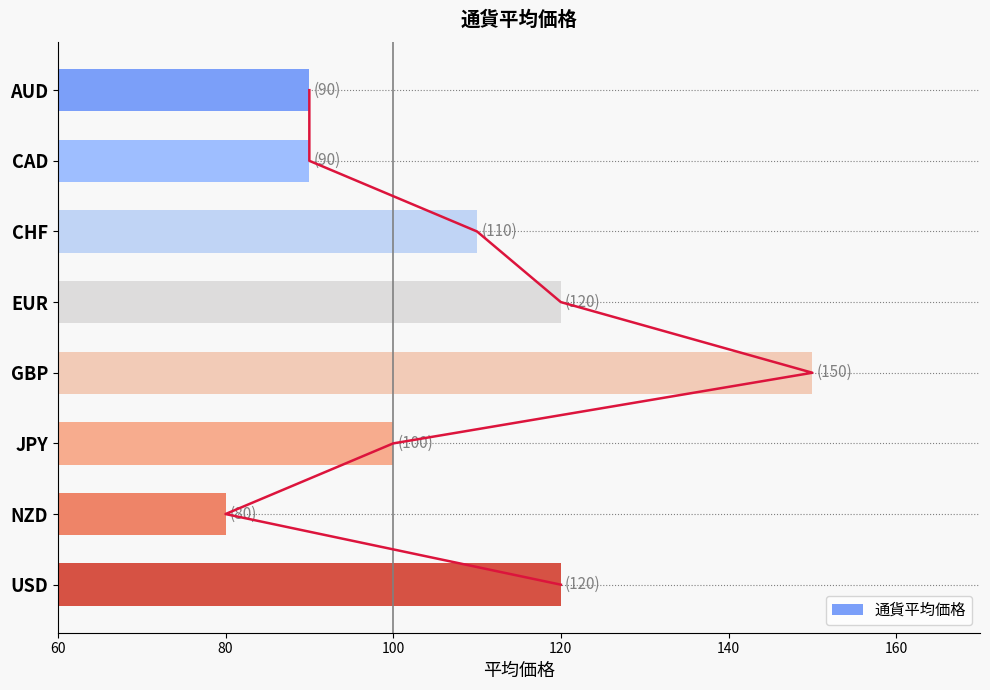

True or false: 通貨平均価格 has a value of 153 at CAD.

False